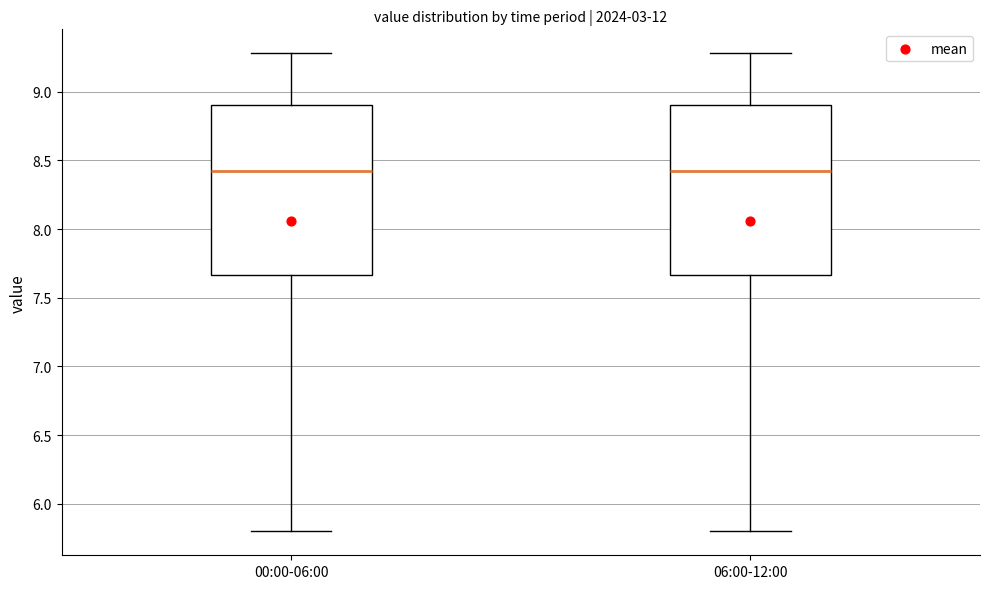

Reading left to right, transcribe this box plot: for each box, give where its median line is, the range the box spans, and where its two whiskers end, as read against the y-axis. The values are not printed on the chart, so give them approximately, as read against the axis.

00:00-06:00: median 8.40, box 7.65 to 8.90, whiskers 5.80 to 9.30
06:00-12:00: median 8.40, box 7.65 to 8.90, whiskers 5.80 to 9.30